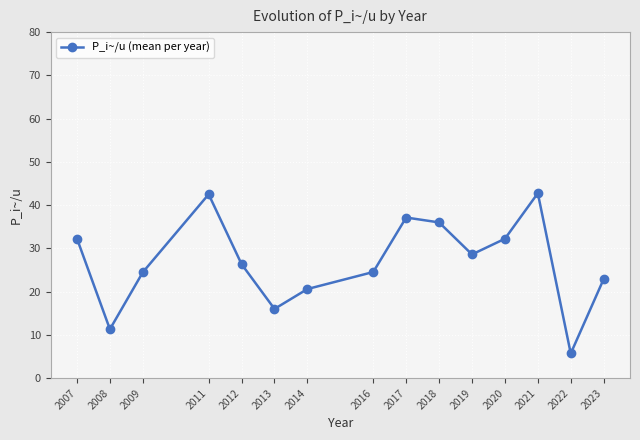

The value at 2011 is 42.5. True or false?

True